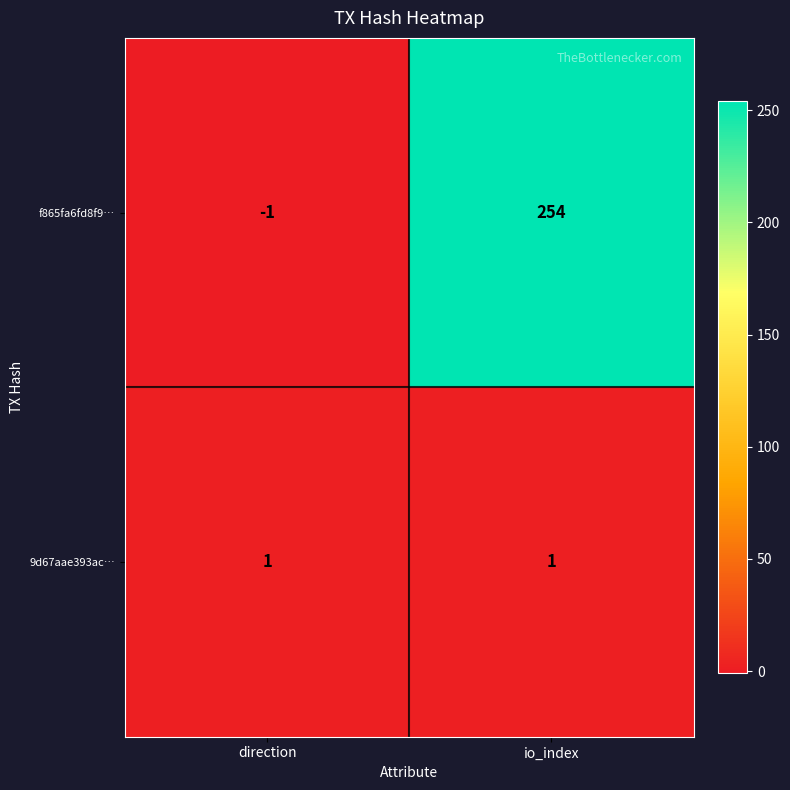

Which series has the largest total across all categories?

f865fa6fd8f9…